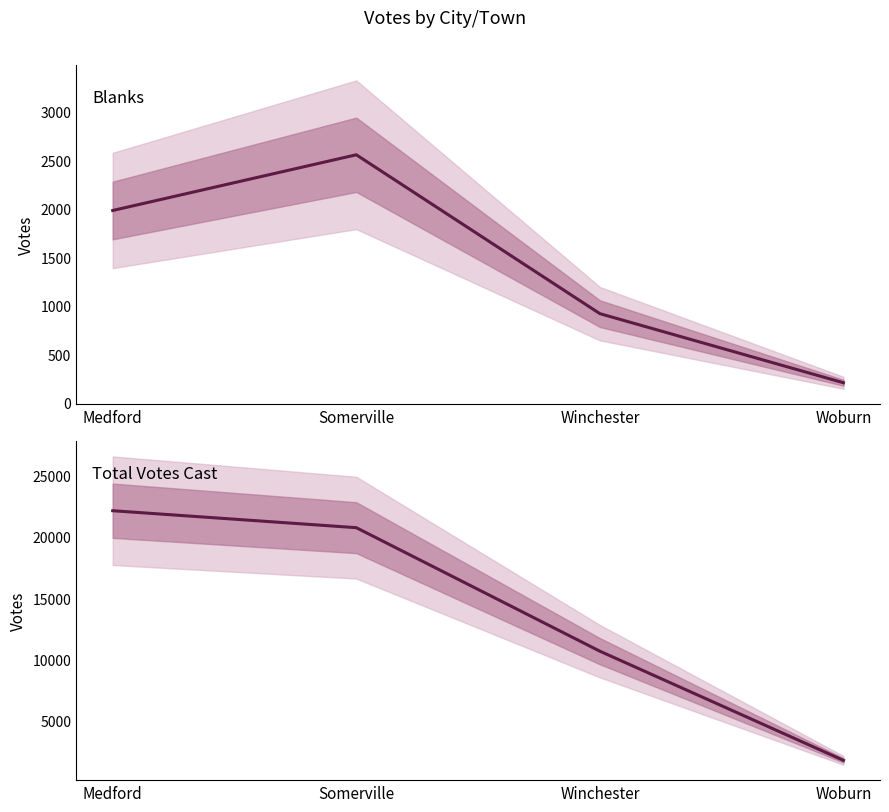

What is the label of the 2nd point from the left?

Somerville